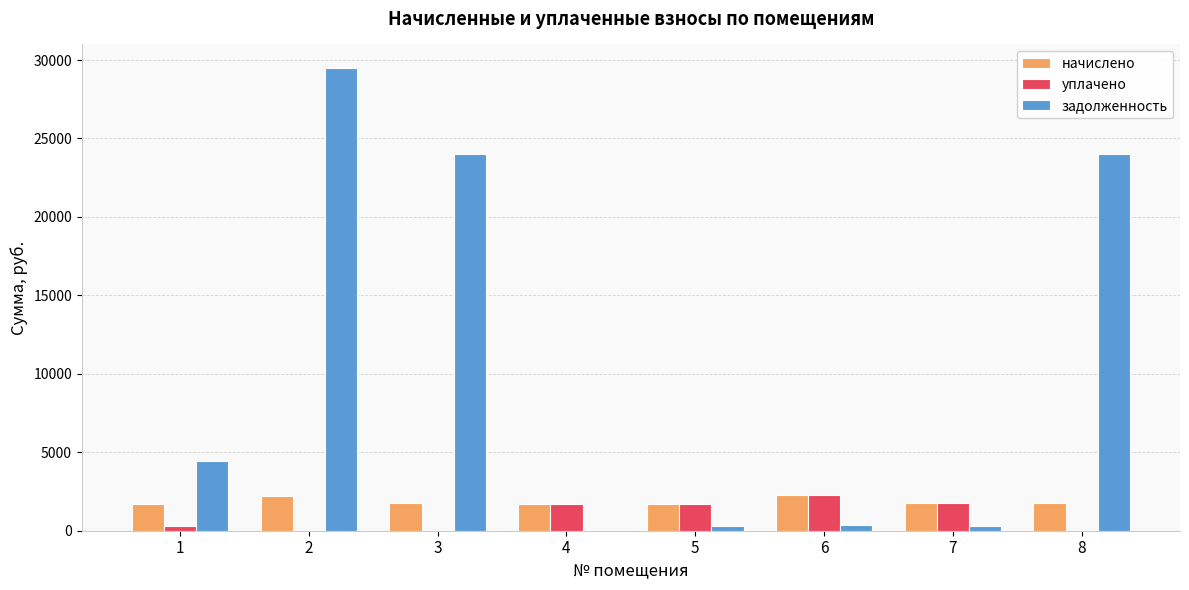

How many groups of bars are there?

8